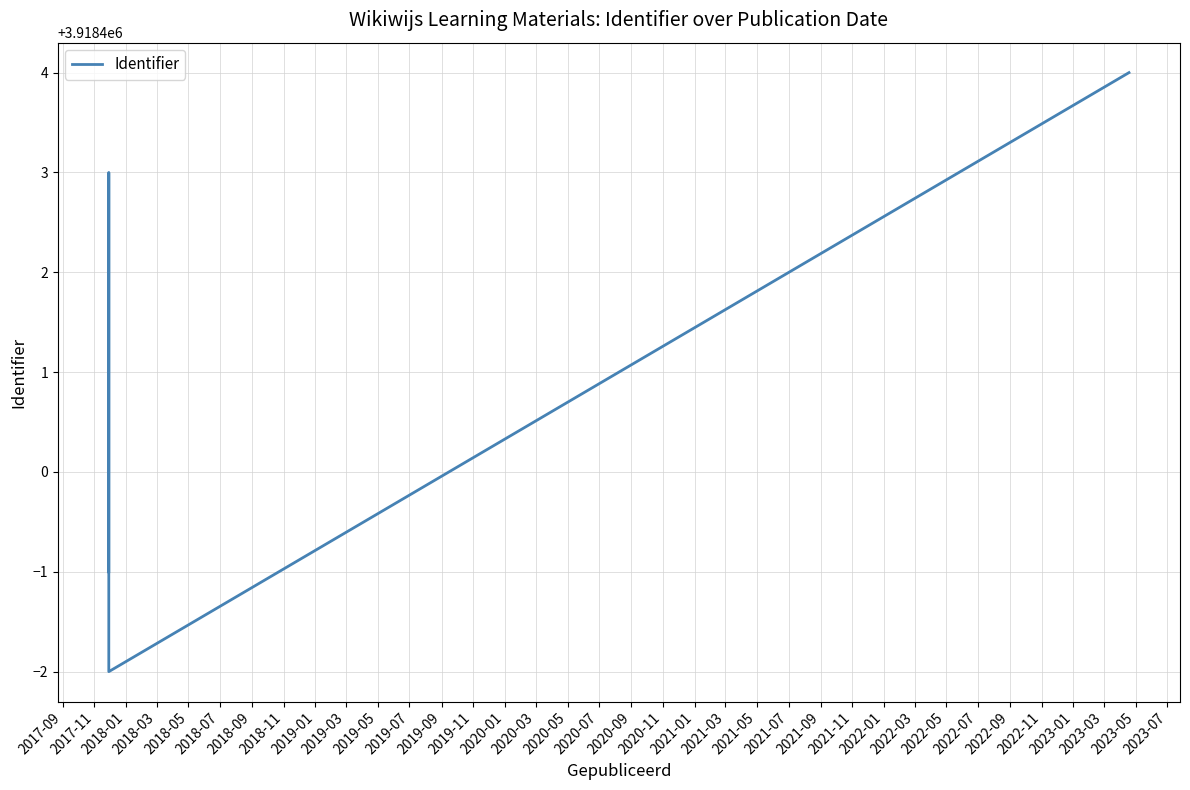

What is the difference between the maximum and minimum values?

6